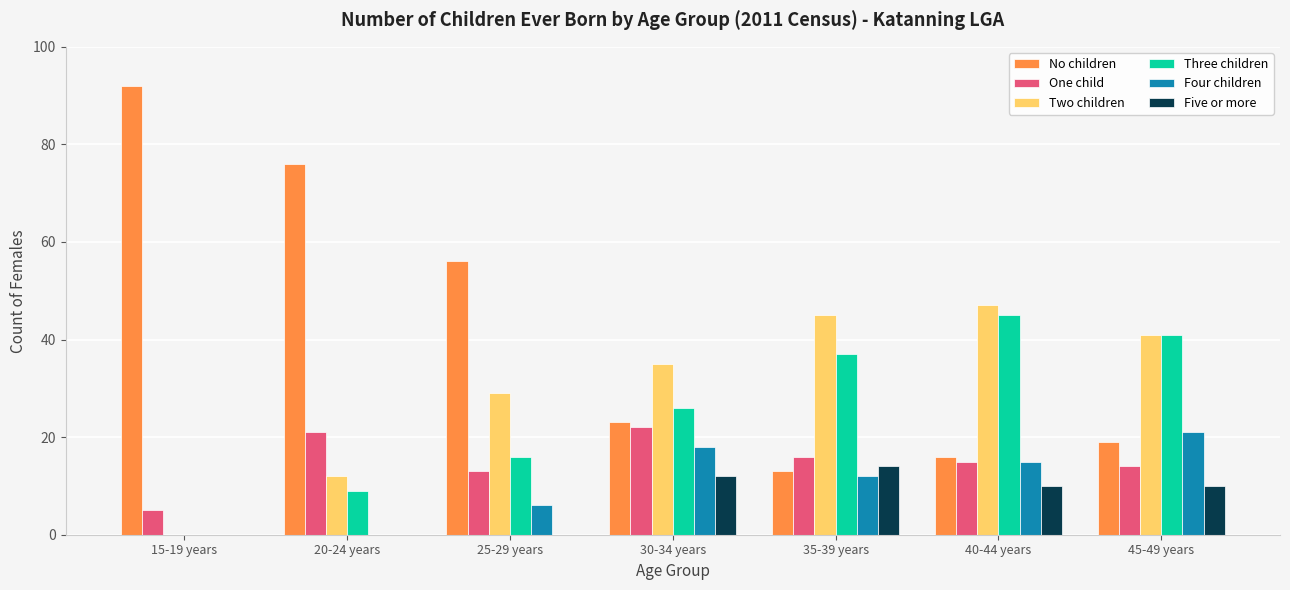

The value of Three children at 45-49 years is 24. True or false?

False